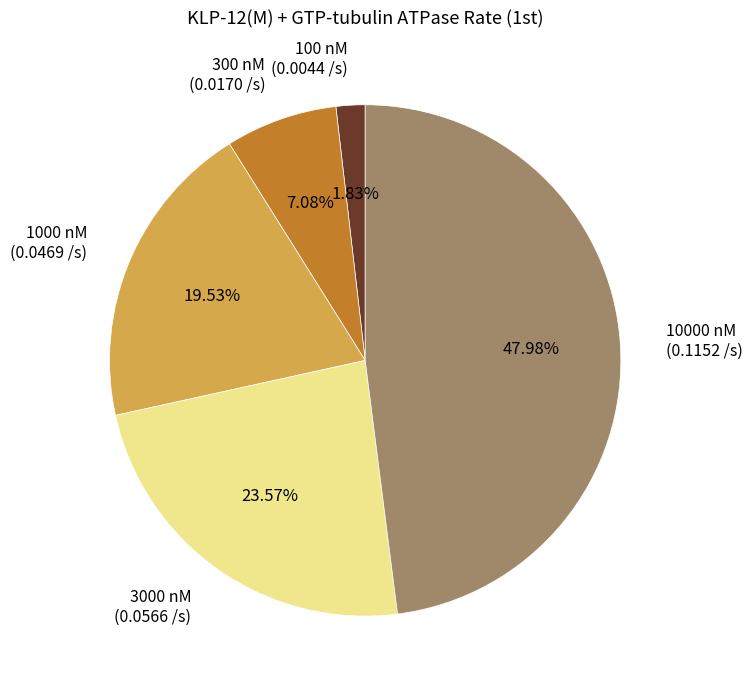

To the nearest percent, what is the combined percentage of 3000 nM and 300 nM?

31%